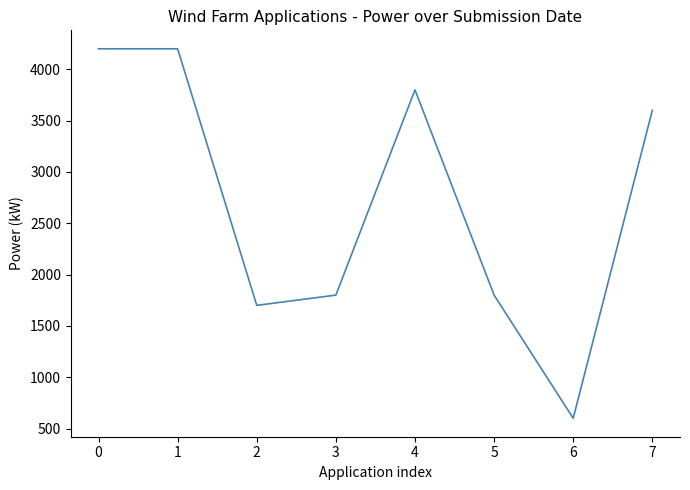

What is the minimum value shown in the chart?

600